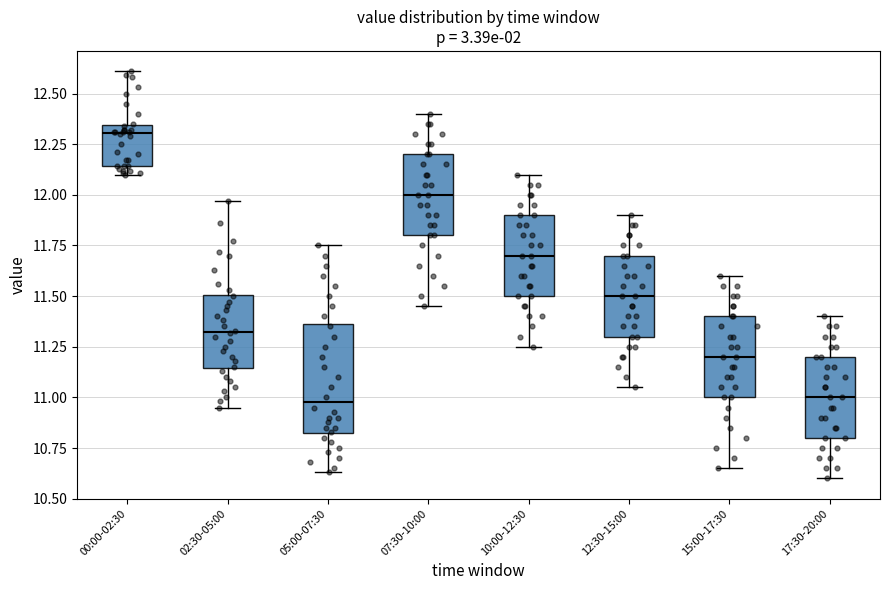

Reading left to right, read every box against the y-axis: the position of its median line, the range the box covers, and the ends of its whiskers. The values are not printed on the chart, so give them approximately, as read against the axis.

00:00-02:30: median 12.30, box 12.15 to 12.35, whiskers 12.10 to 12.60
02:30-05:00: median 11.35, box 11.15 to 11.50, whiskers 10.95 to 11.95
05:00-07:30: median 11.00, box 10.80 to 11.35, whiskers 10.65 to 11.75
07:30-10:00: median 12.00, box 11.80 to 12.20, whiskers 11.45 to 12.40
10:00-12:30: median 11.70, box 11.50 to 11.90, whiskers 11.25 to 12.10
12:30-15:00: median 11.50, box 11.30 to 11.70, whiskers 11.05 to 11.90
15:00-17:30: median 11.20, box 11.00 to 11.40, whiskers 10.65 to 11.60
17:30-20:00: median 11.00, box 10.80 to 11.20, whiskers 10.60 to 11.40